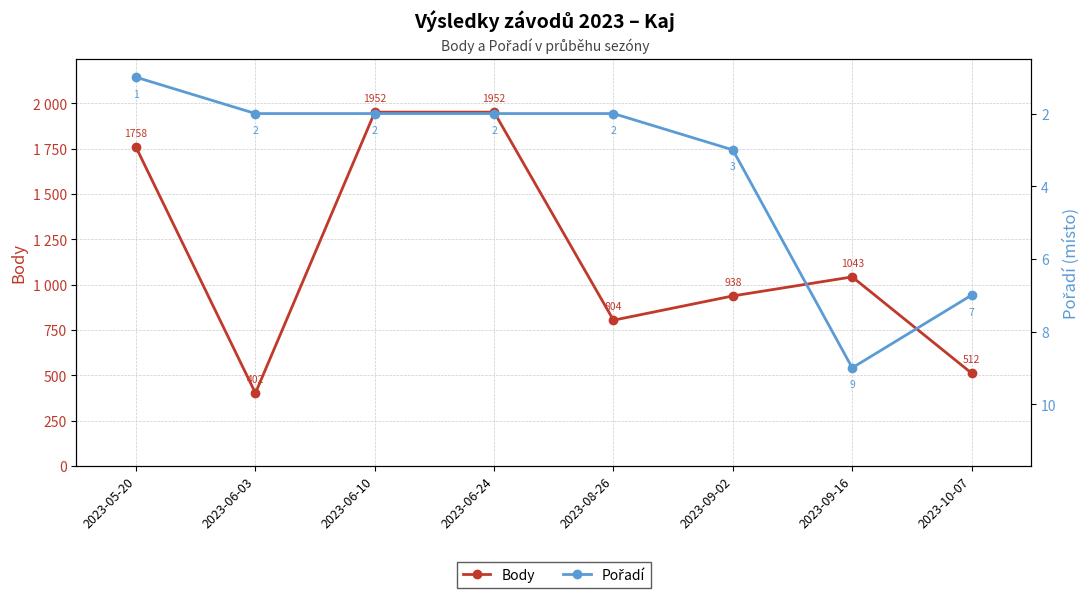

What value does the Body series have at 2023-09-16, to the nearest 10?

1040